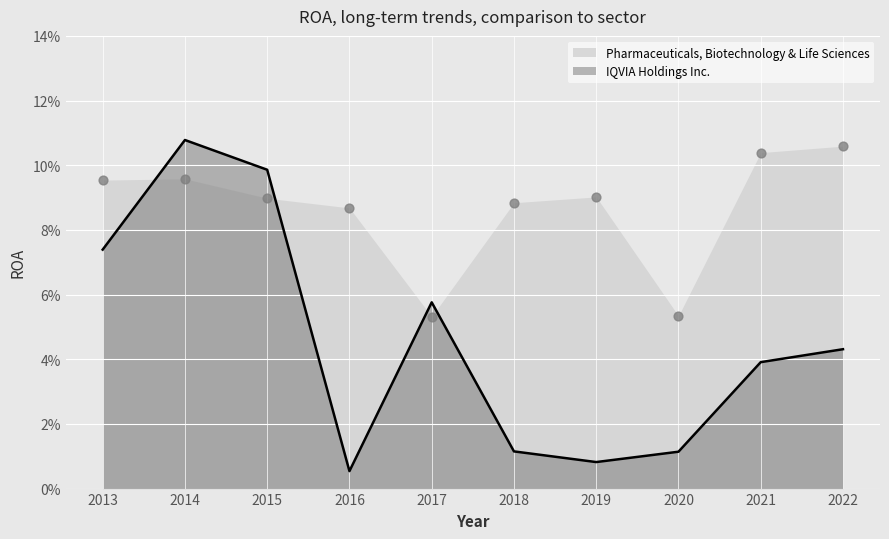

What is the total value across all series at 2018?

0.1